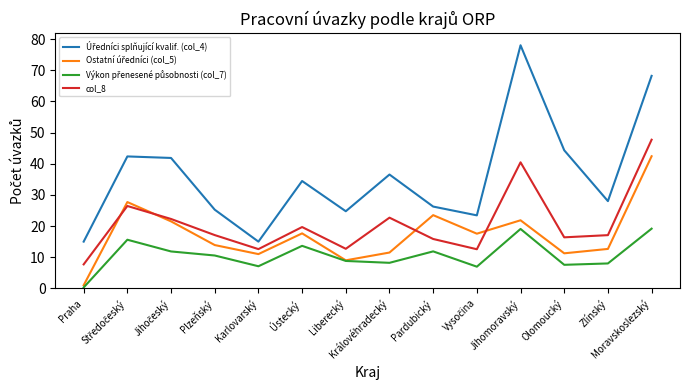

What is the maximum value for col_8?

47.7